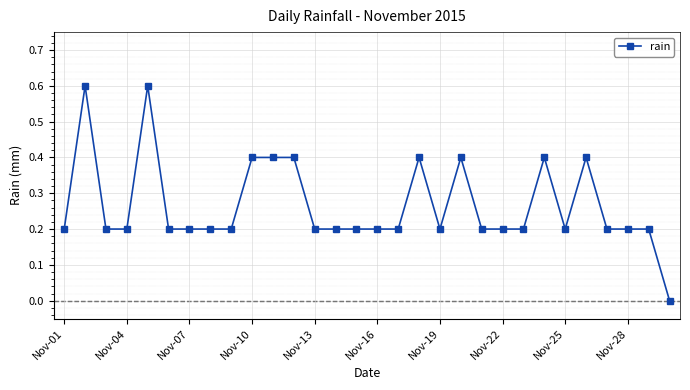

Reading left to right, list all the values displayed in this chart.

0.2	0.6	0.2	0.2	0.6	0.2	0.2	0.2	0.2	0.4	0.4	0.4	0.2	0.2	0.2	0.2	0.2	0.4	0.2	0.4	0.2	0.2	0.2	0.4	0.2	0.4	0.2	0.2	0.2	0.0